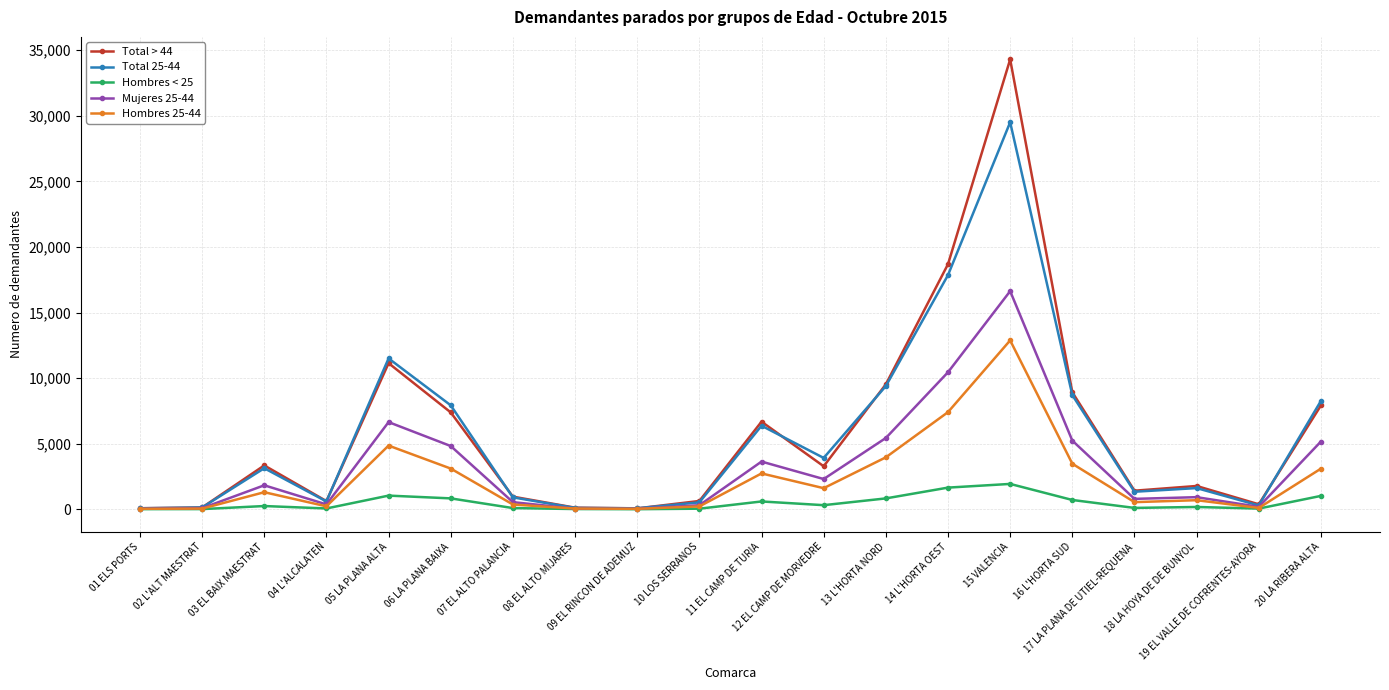

At which category is the sum across all series the highest?

15 VALENCIA